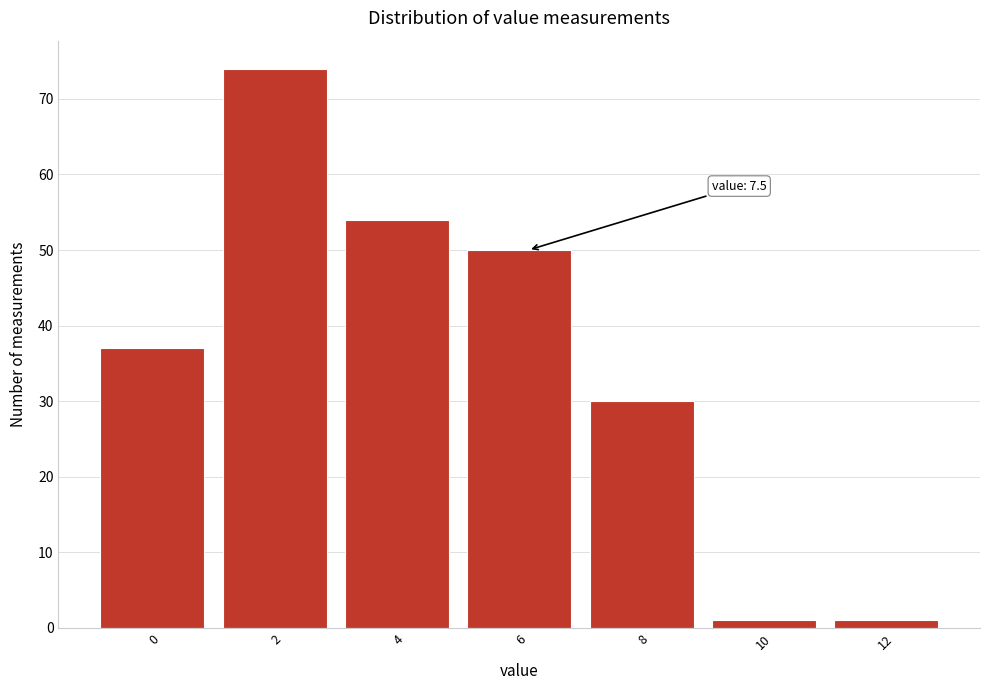

Reading left to right, transcribe all the data shown in this chart.

37	74	54	50	30	1	1